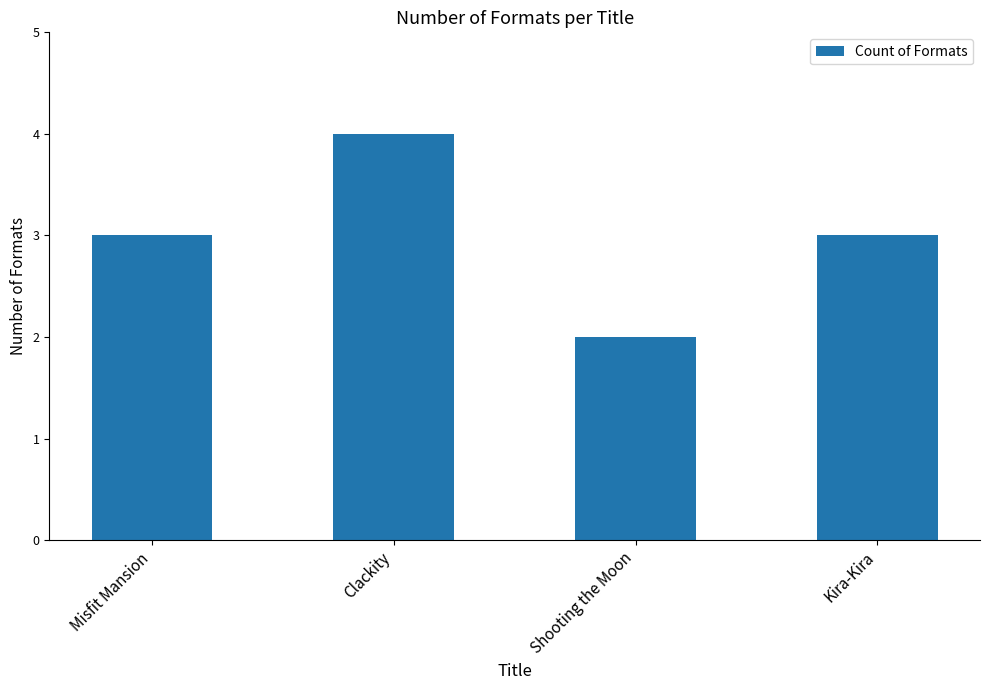

At which category does the chart reach its peak across all series?

Clackity